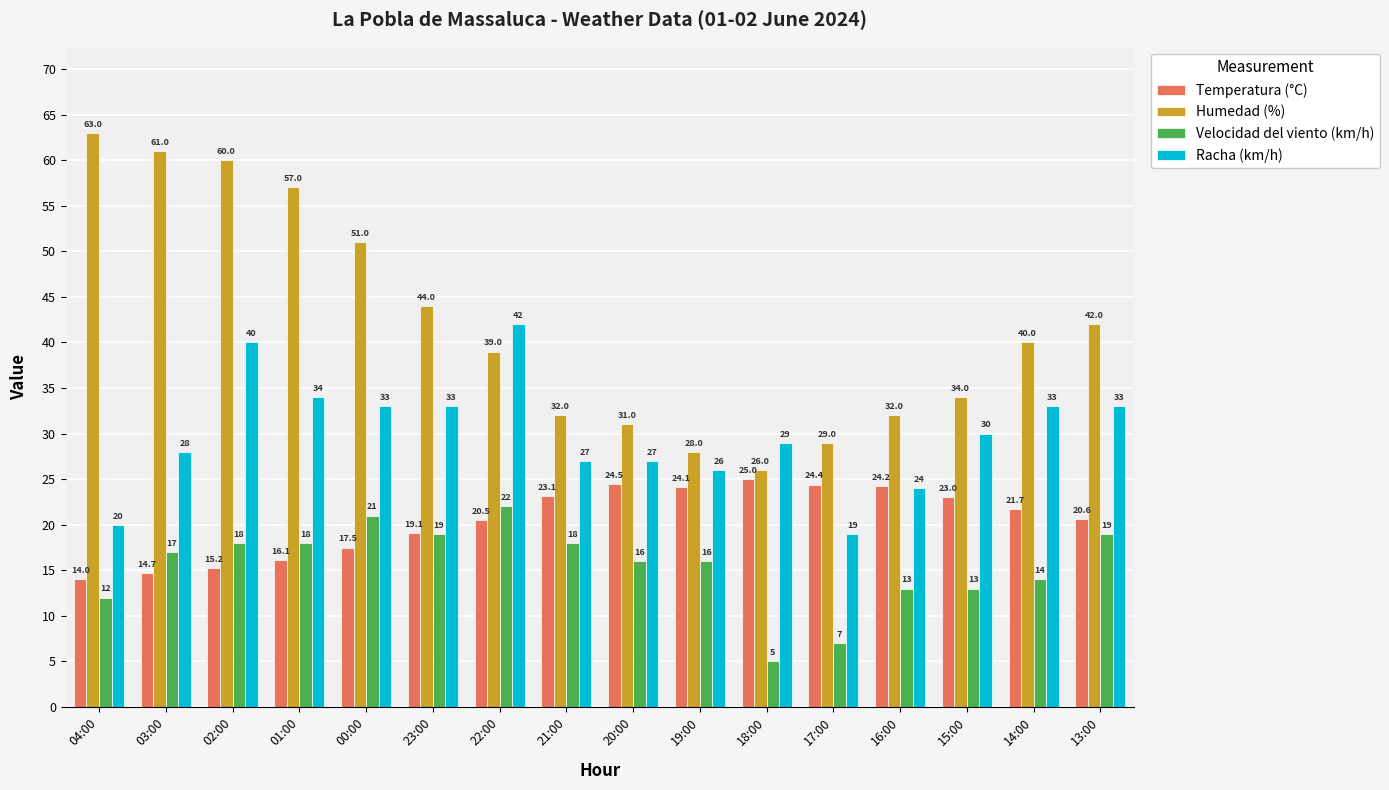

Reading left to right, transcribe all the data shown in this chart.

Temperatura (°C): 14.0	14.7	15.2	16.1	17.5	19.1	20.5	23.1	24.5	24.1	25.0	24.4	24.2	23.0	21.7	20.6
Humedad (%): 63.0	61.0	60.0	57.0	51.0	44.0	39.0	32.0	31.0	28.0	26.0	29.0	32.0	34.0	40.0	42.0
Velocidad del viento (km/h): 12.0	17.0	18.0	18.0	21.0	19.0	22.0	18.0	16.0	16.0	5.0	7.0	13.0	13.0	14.0	19.0
Racha (km/h): 20.0	28.0	40.0	34.0	33.0	33.0	42.0	27.0	27.0	26.0	29.0	19.0	24.0	30.0	33.0	33.0